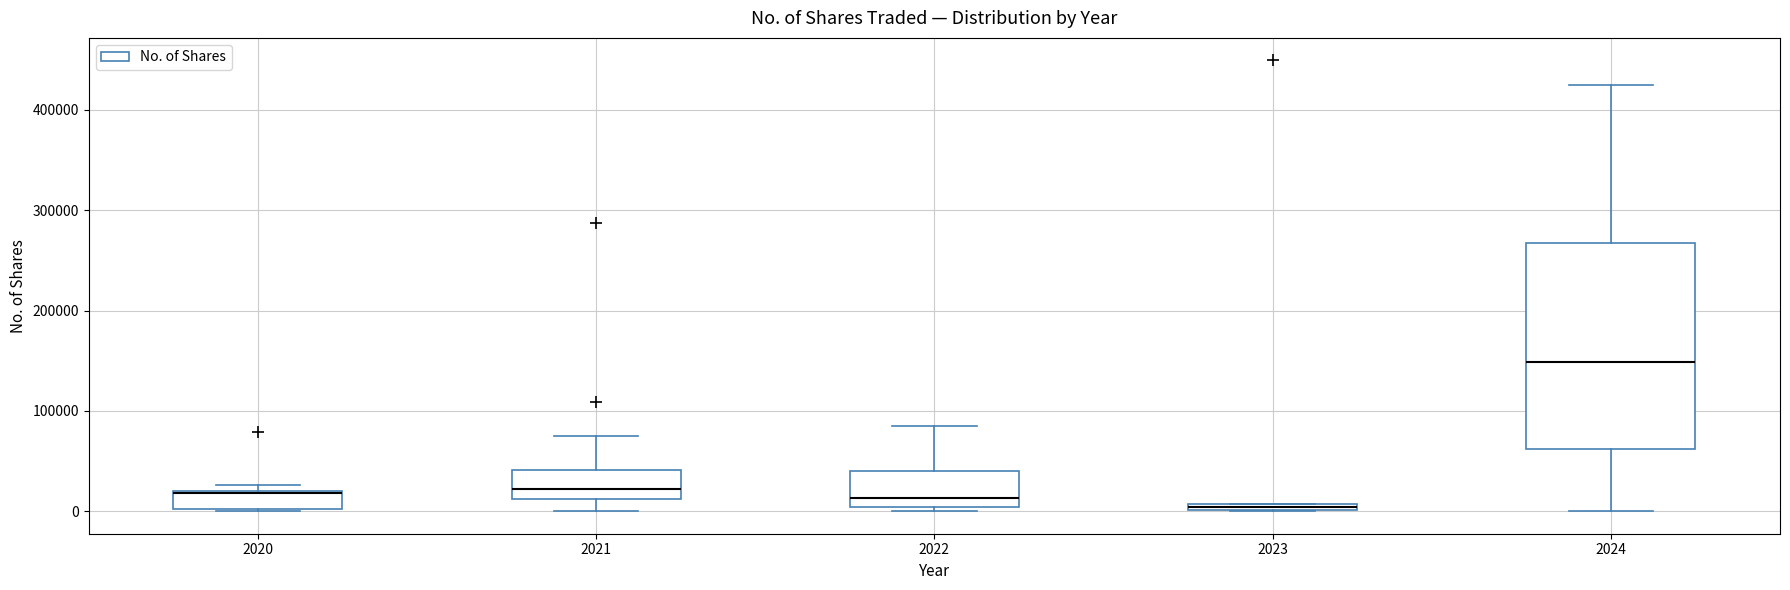

Comparing the boxes themselves (not the whiskers), which one is the tallest?

2024